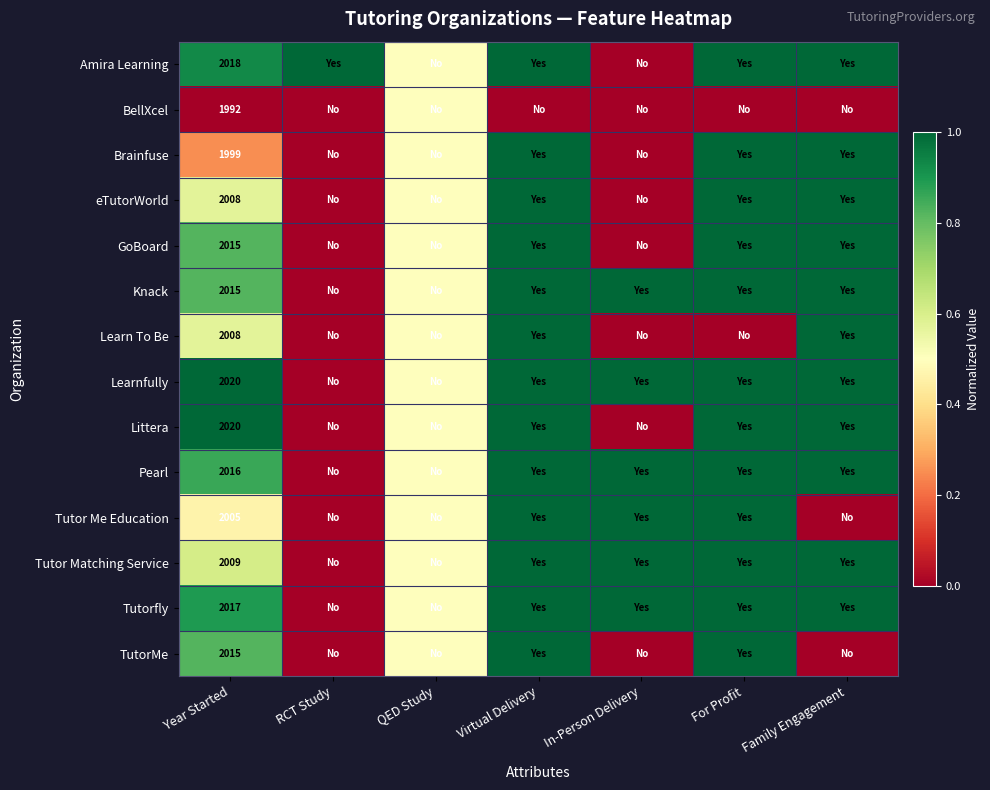

True or false: Tutor Me Education has a value of 518.2 at Year Started.

False